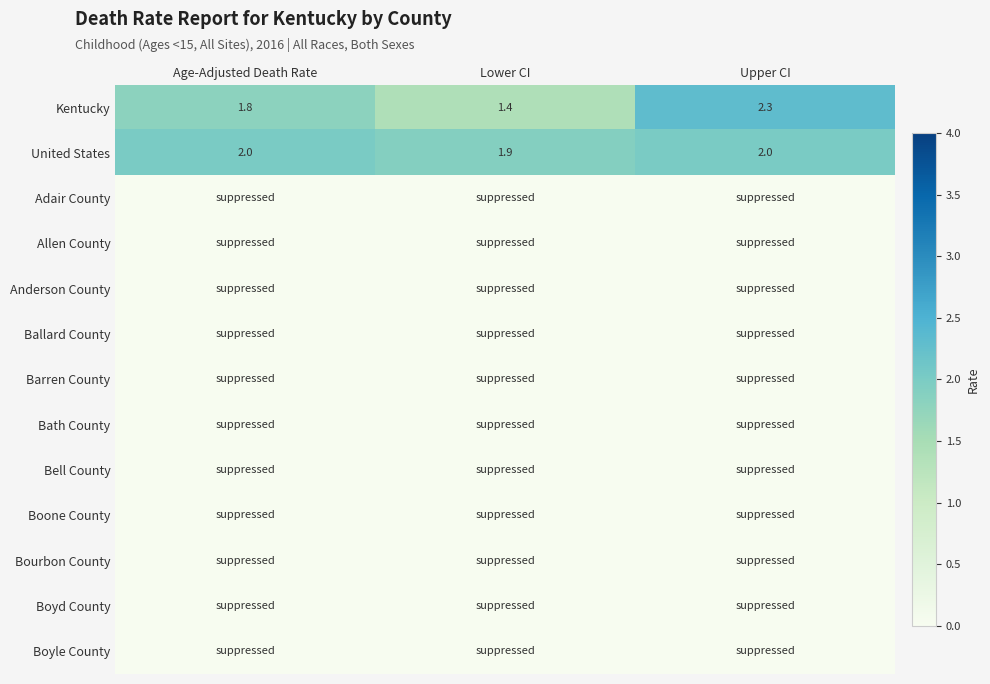

How many series are shown in this chart?

13